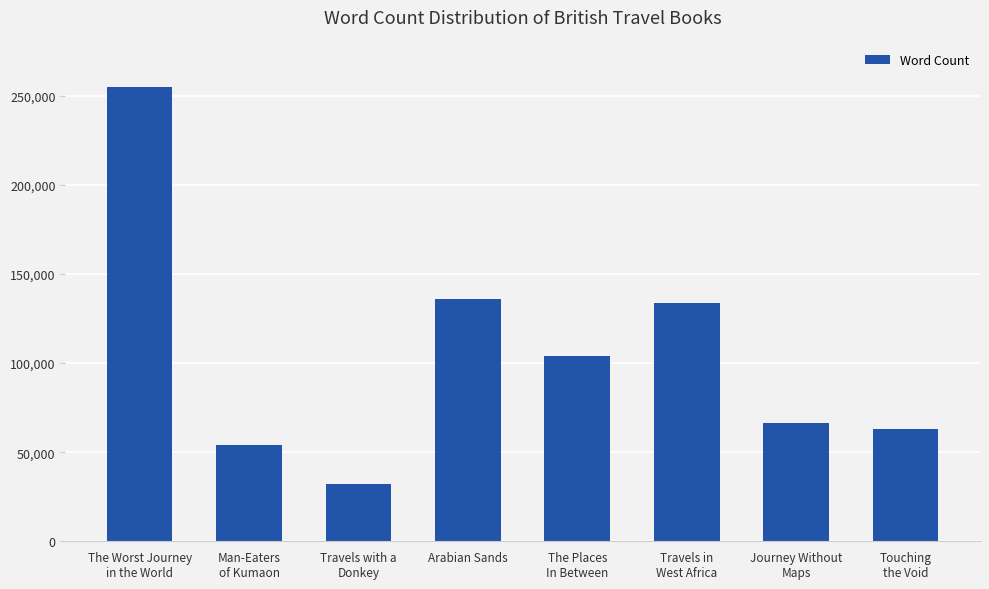

Reading left to right, extract all data points from this chart.

The Worst Journey
in the World=255000	Man-Eaters
of Kumaon=54000	Travels with a
Donkey=32000	Arabian Sands=136000	The Places
In Between=104000	Travels in
West Africa=134000	Journey Without
Maps=66250	Touching
the Void=63000